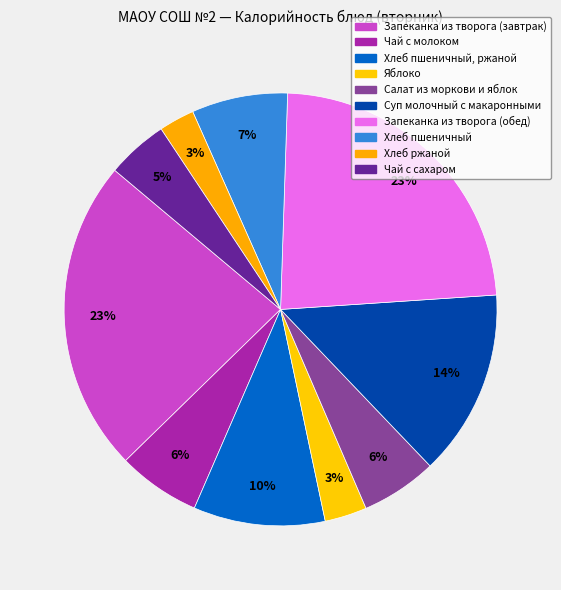

Count the number of slices in the pie.

10